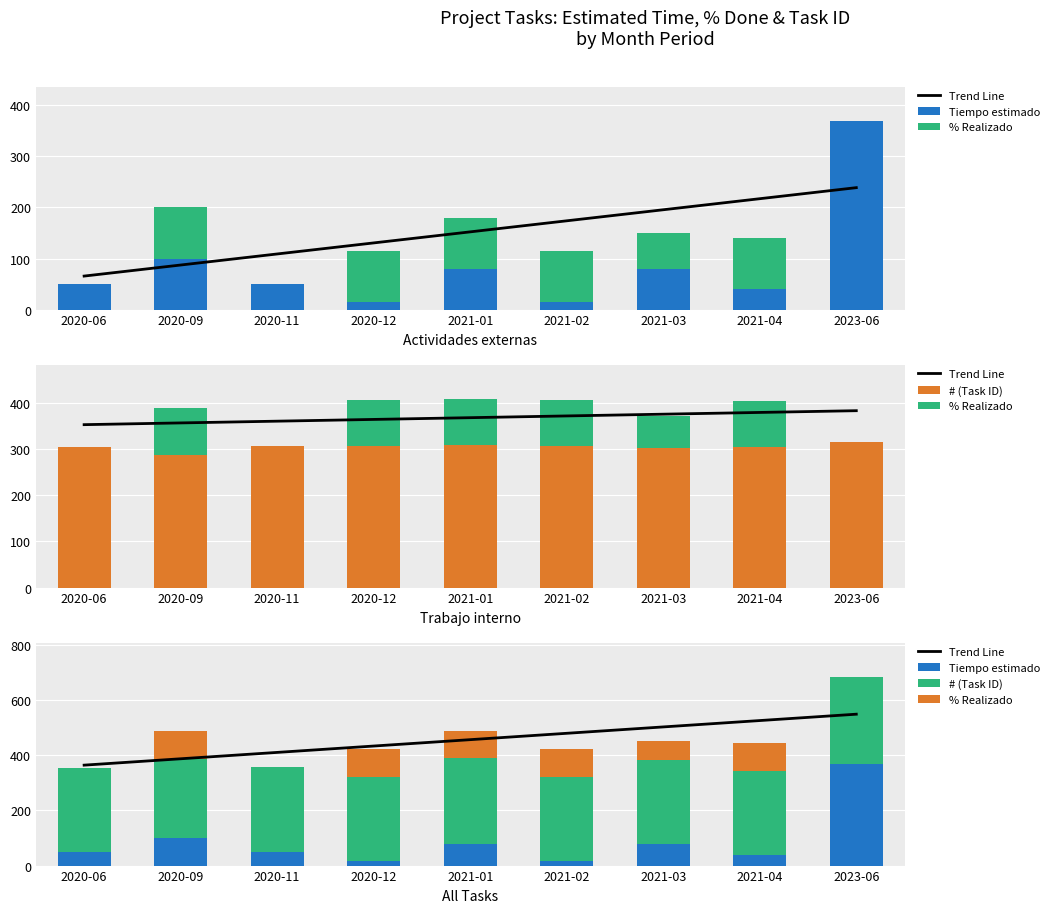

Which series changed the most between 2020-12 and 2021-01?

Tiempo estimado